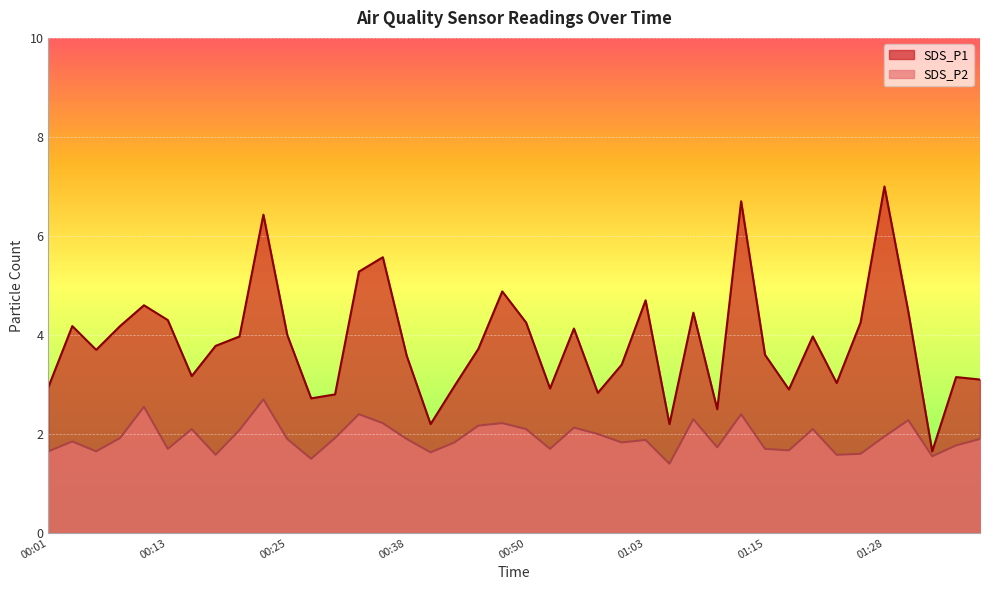

True or false: SDS_P2 and SDS_P1 cross at least once.

False